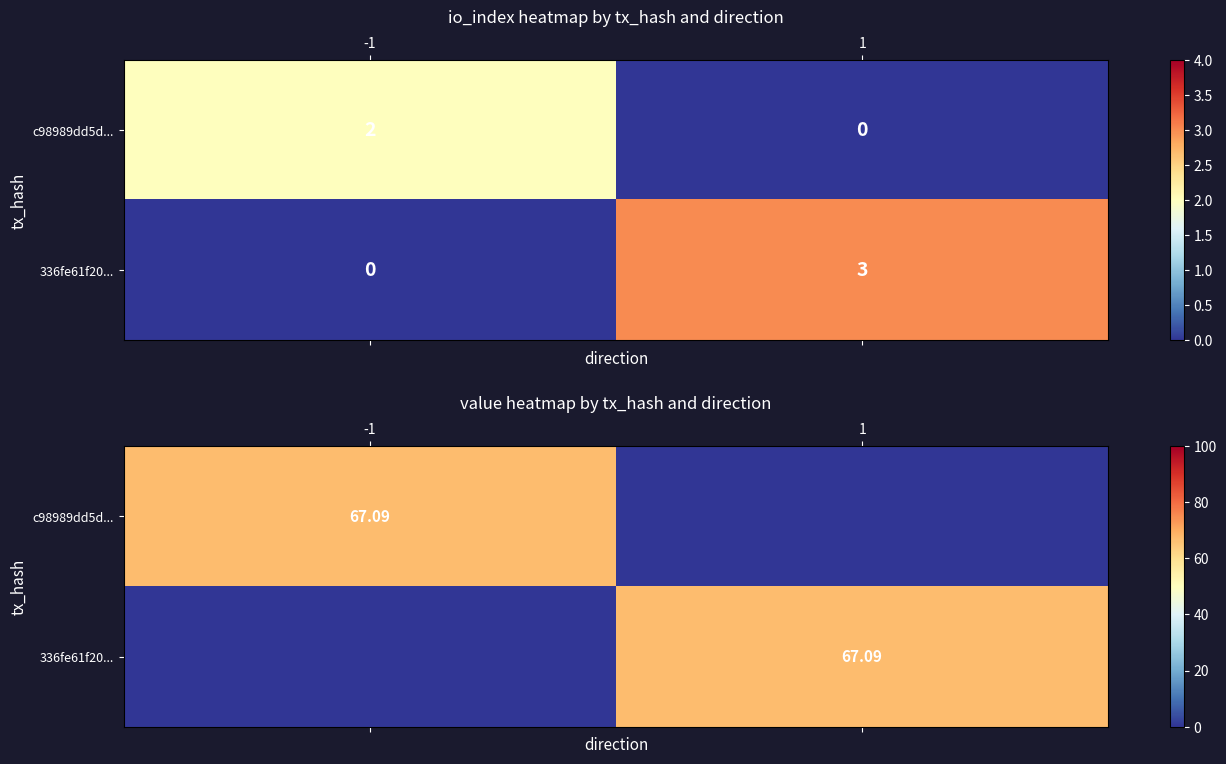

The value of c98989dd5d... at 1 is 46.9. True or false?

False